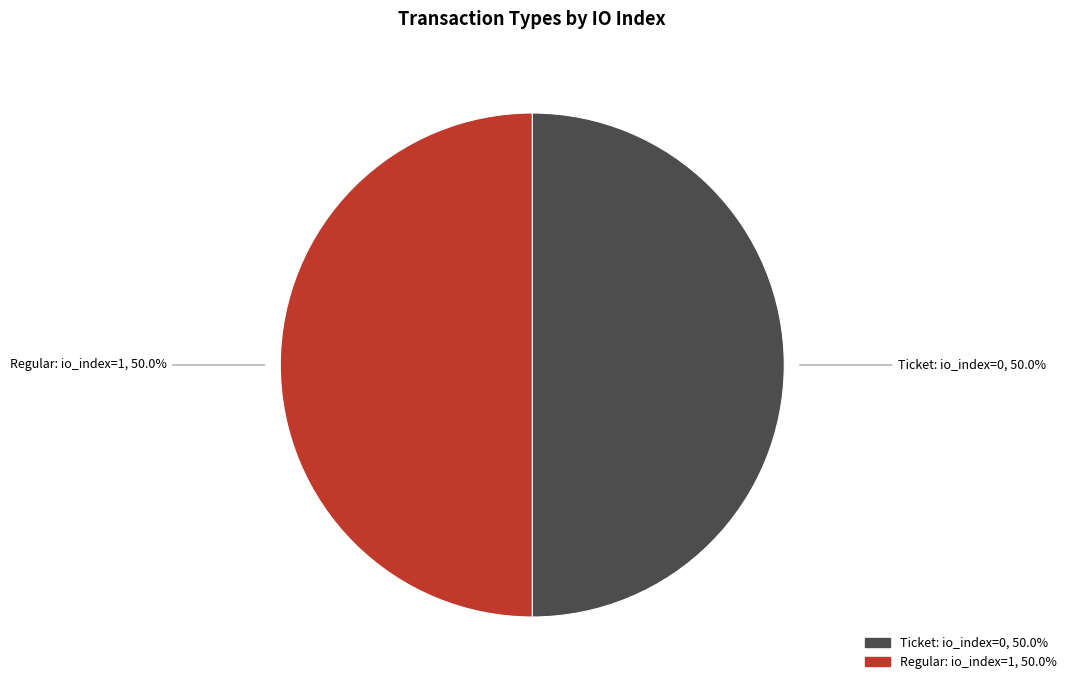

Is it true that Regular is 99% of the pie?

False